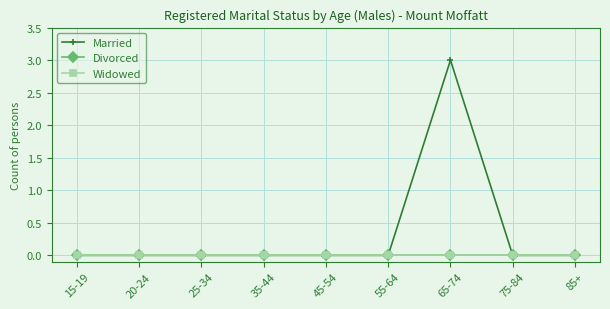

Which series has the largest total across all categories?

Married